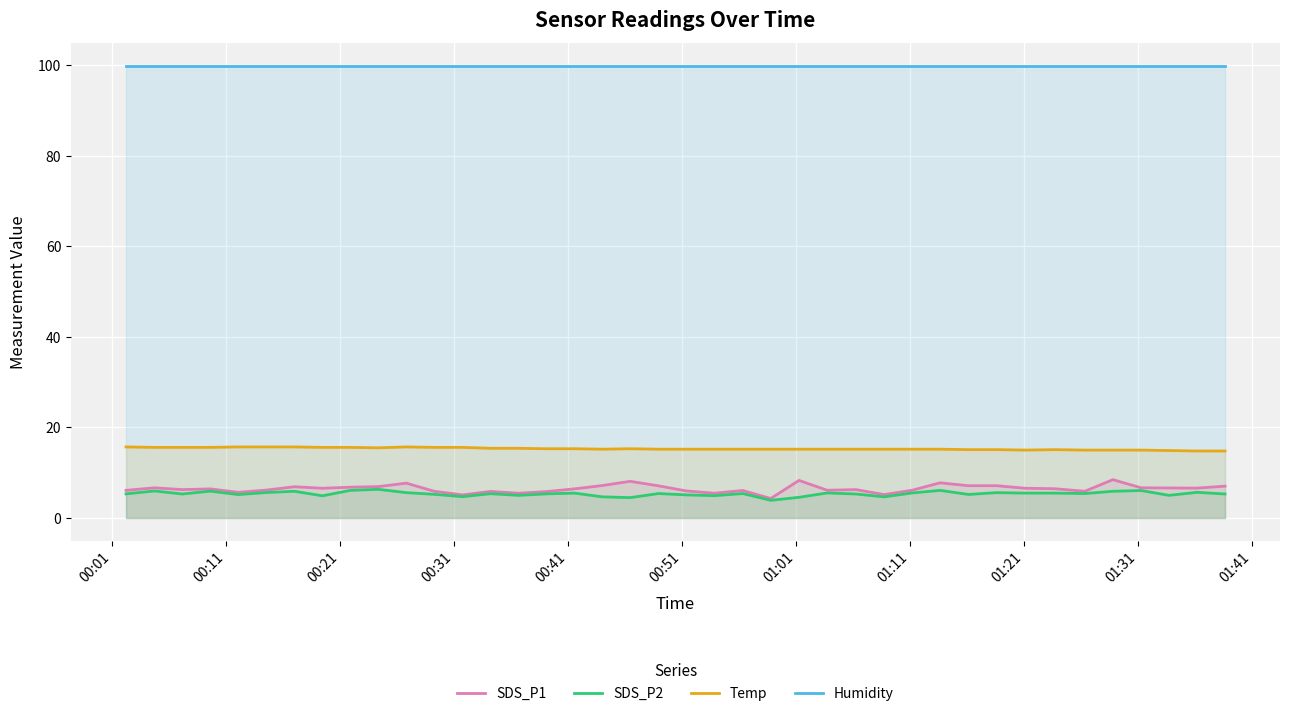

True or false: Temp and SDS_P1 intersect in this chart.

False